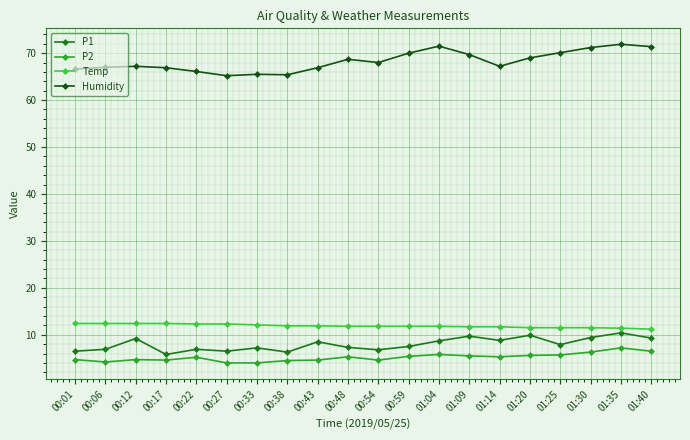

Is this an area chart (filled region under the line)?

No